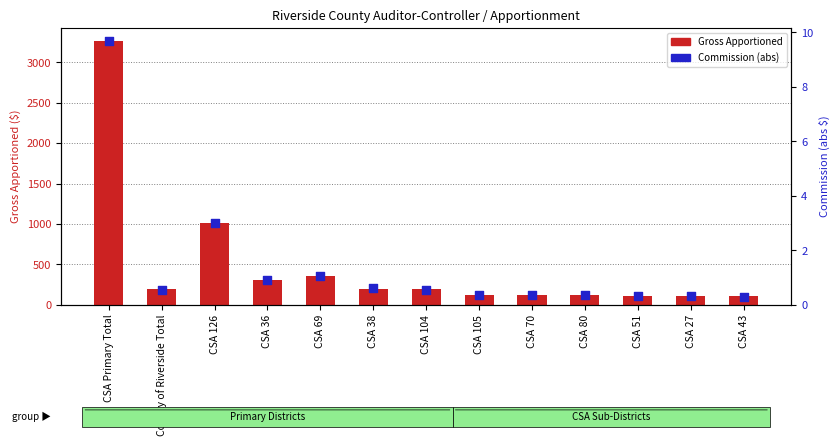

What are all the series names shown in the legend?

Gross Apportioned, Commission (abs)